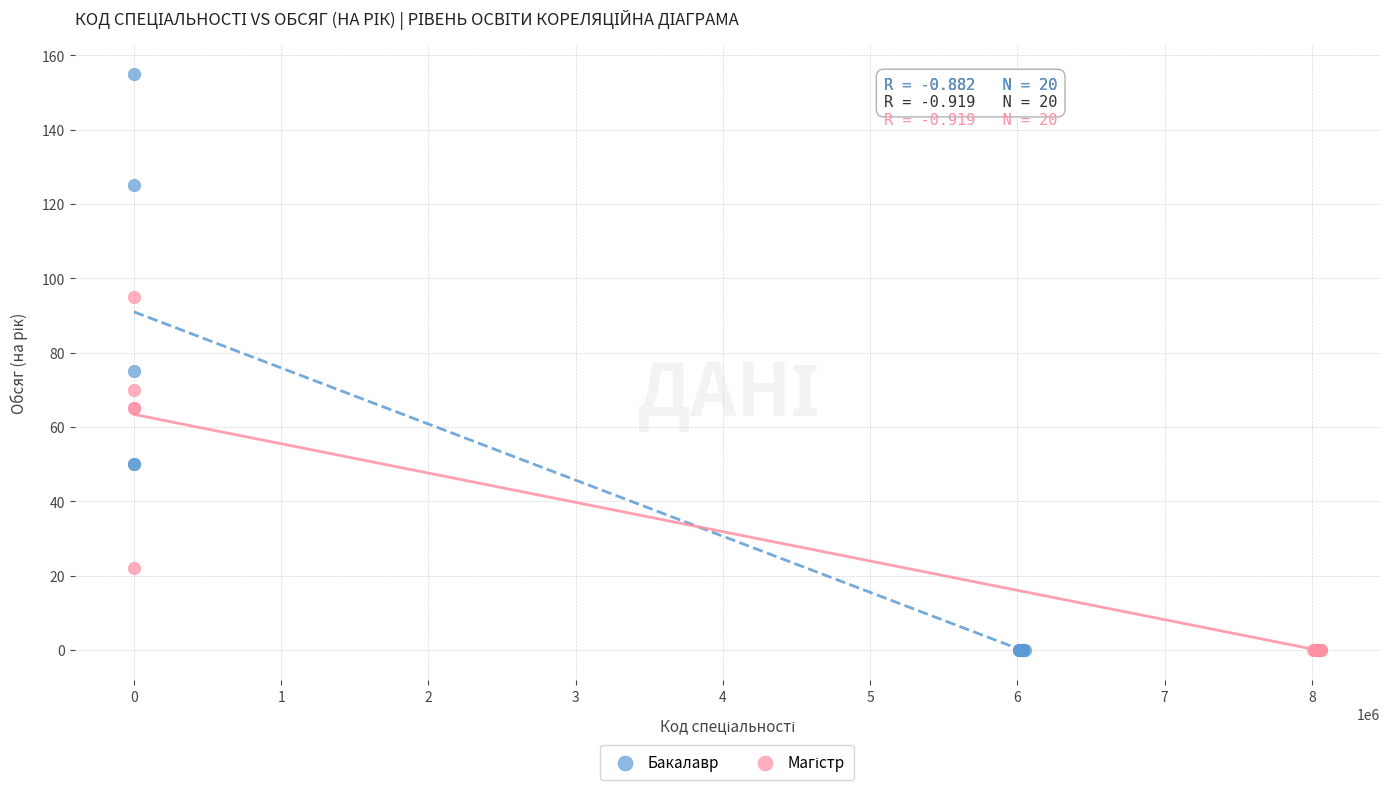

Which series contains the highest Y value?

Бакалавр